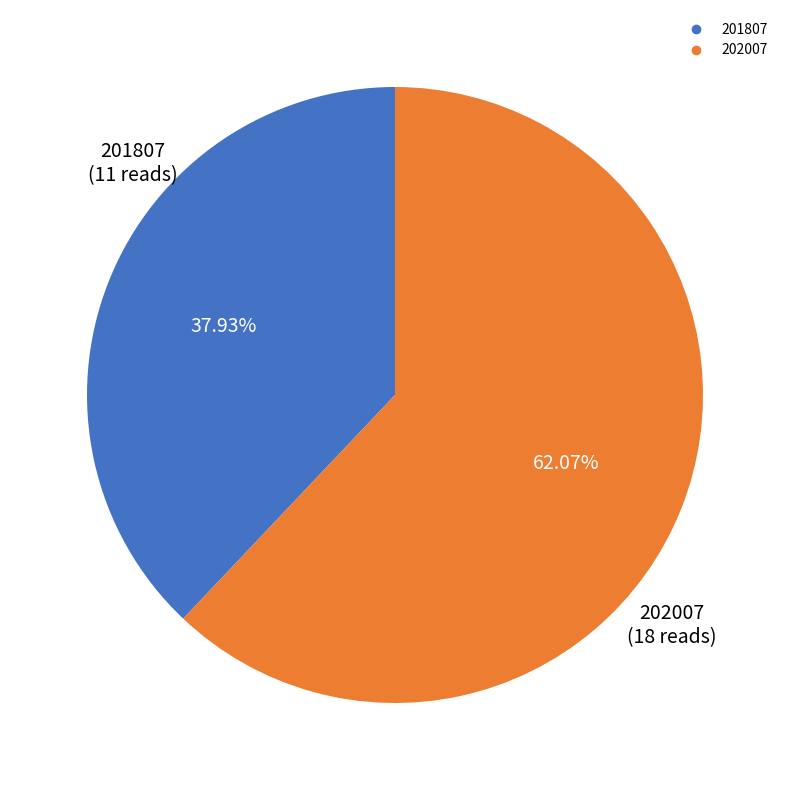

Is it true that 201807 is 47% of the pie?

False